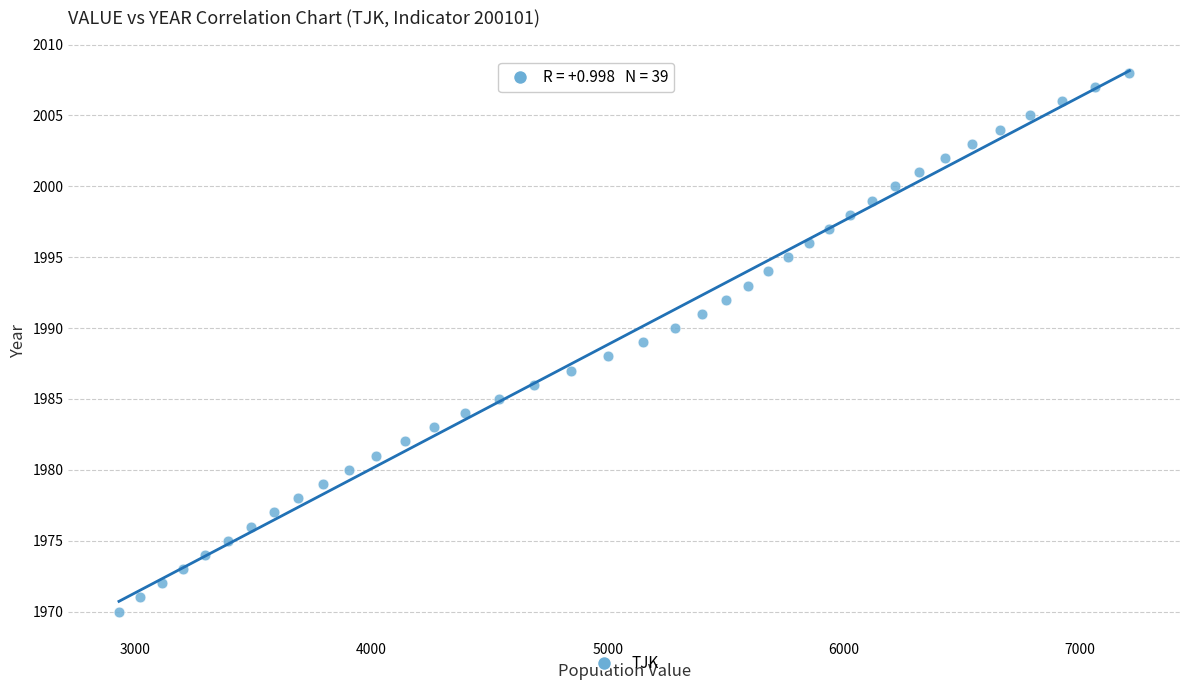

What is the range of Y values (max minus min)?

38